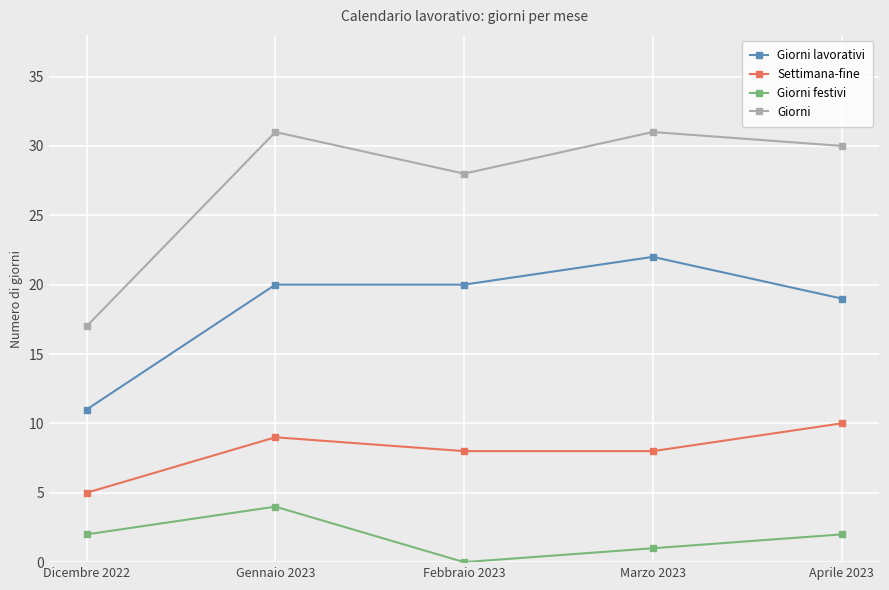

Between Dicembre 2022 and Febbraio 2023, which series saw the biggest shift?

Giorni